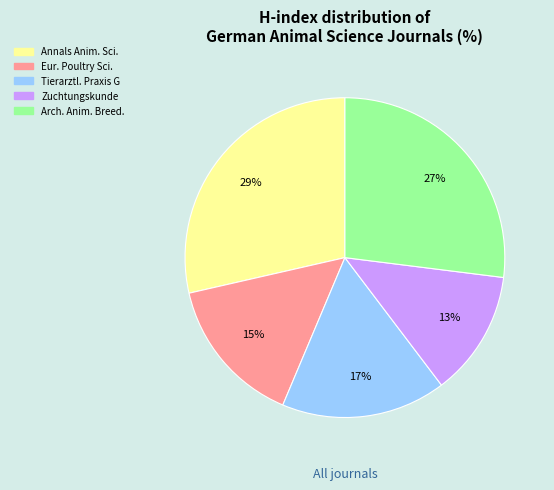

What percentage is the Zuchtungskunde slice, to the nearest percent?

13%